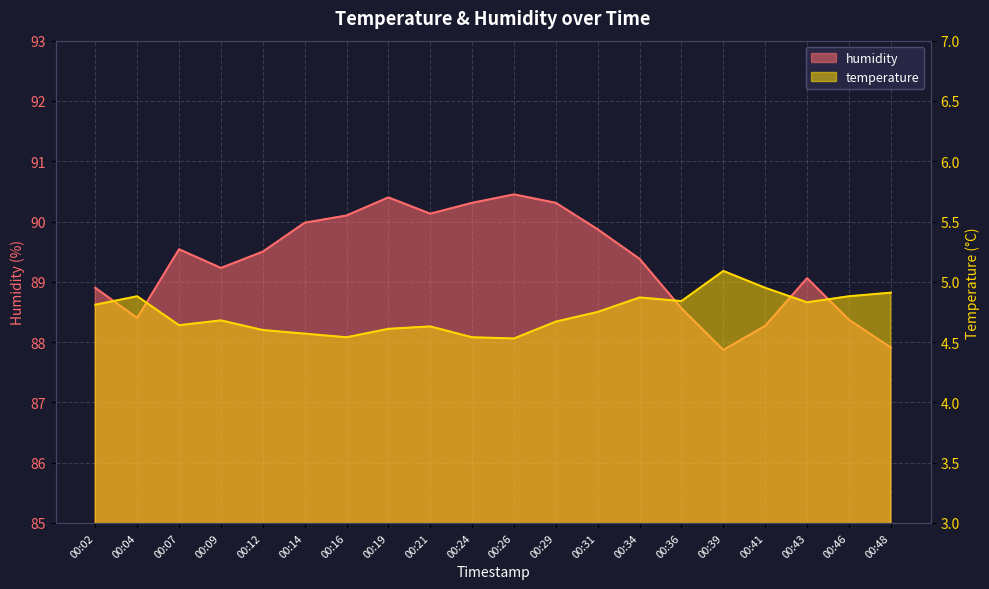

Read the humidity value at 00:31.

89.9